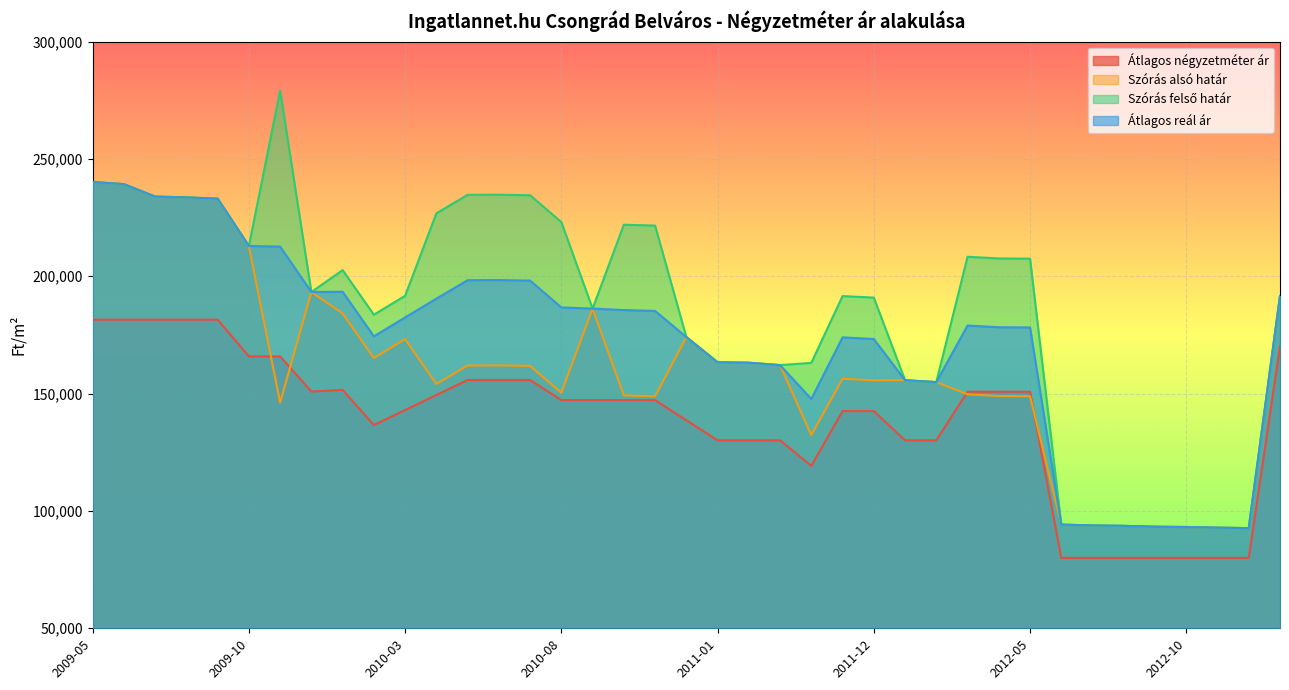

Reading left to right, what are all the values shown in this chart?

Átlagos négyzetméter ár: 2009-05=181506	2009-06=181506	2009-07=181506	2009-08=181506	2009-09=181506	2009-10=165838	2009-11=165838	2009-12=150871	2010-01=151571	2010-02=136603	2010-03=143000	2010-04=149396	2010-05=155793	2010-06=155793	2010-07=155793	2010-08=147222	2010-09=147222	2010-10=147222	2010-11=147222	2010-12=138652	2011-01=130081	2011-02=130081	2011-03=130081	2011-05=119207	2011-11=142540	2011-12=142540	2012-01=130081	2012-02=130081	2012-03=150806	2012-04=150806	2012-05=150806	2012-06=80000	2012-07=80000	2012-08=80000	2012-09=80000	2012-10=80000	2012-11=80000	2012-12=80000	2013-09=170072
Szórás alsó határ: 2009-05=240181	2009-06=239251	2009-07=233954	2009-08=233614	2009-09=233071	2009-10=212890	2009-11=146172	2009-12=193284	2010-01=184174	2010-02=165176	2010-03=173238	2010-04=154095	2010-05=161965	2010-06=162022	2010-07=161794	2010-08=150355	2010-09=186237	2010-10=149238	2010-11=148869	2010-12=174102	2011-01=163340	2011-02=163154	2011-03=162143	2011-05=132337	2011-11=156329	2011-12=155660	2012-01=155696	2012-02=154900	2012-03=149691	2012-04=148974	2012-05=148879	2012-06=94174	2012-07=93825	2012-08=93651	2012-09=93281	2012-10=93158	2012-11=92889	2012-12=92694	2013-09=191591
Szórás felső határ: 2009-05=240181	2009-06=239251	2009-07=233954	2009-08=233614	2009-09=233071	2009-10=212890	2009-11=279116	2009-12=193284	2010-01=202620	2010-02=183622	2010-03=191684	2010-04=226819	2010-05=234689	2010-06=234746	2010-07=234518	2010-08=223079	2010-09=186237	2010-10=221962	2010-11=221593	2010-12=174102	2011-01=163340	2011-02=163154	2011-03=162143	2011-05=163093	2011-11=191569	2011-12=190900	2012-01=155696	2012-02=154900	2012-03=208311	2012-04=207594	2012-05=207499	2012-06=94174	2012-07=93825	2012-08=93651	2012-09=93281	2012-10=93158	2012-11=92889	2012-12=92694	2013-09=191591
Átlagos reál ár: 2009-05=240181	2009-06=239251	2009-07=233954	2009-08=233614	2009-09=233071	2009-10=212890	2009-11=212644	2009-12=193284	2010-01=193397	2010-02=174399	2010-03=182461	2010-04=190457	2010-05=198327	2010-06=198384	2010-07=198156	2010-08=186717	2010-09=186237	2010-10=185600	2010-11=185231	2010-12=174102	2011-01=163340	2011-02=163154	2011-03=162143	2011-05=147715	2011-11=173949	2011-12=173280	2012-01=155696	2012-02=154900	2012-03=179001	2012-04=178284	2012-05=178189	2012-06=94174	2012-07=93825	2012-08=93651	2012-09=93281	2012-10=93158	2012-11=92889	2012-12=92694	2013-09=191591